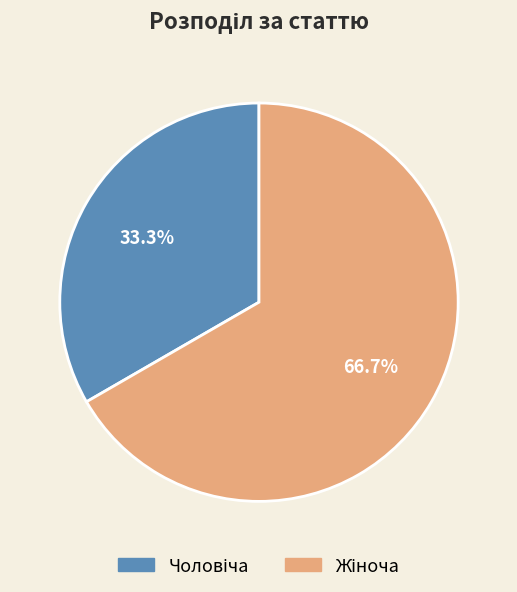

How many slices are in this pie chart?

2